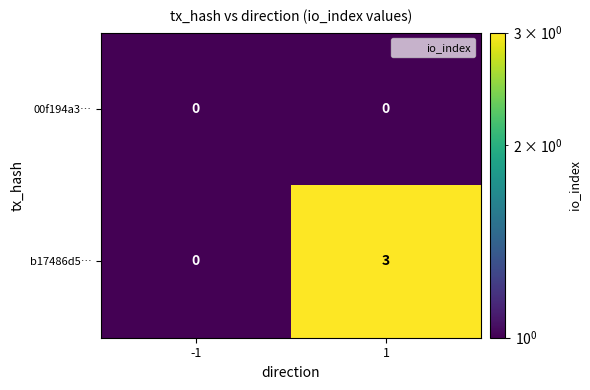

Reading left to right, extract all data points from this chart.

00f194a3…: -1=0	1=0
b17486d5…: -1=0	1=3